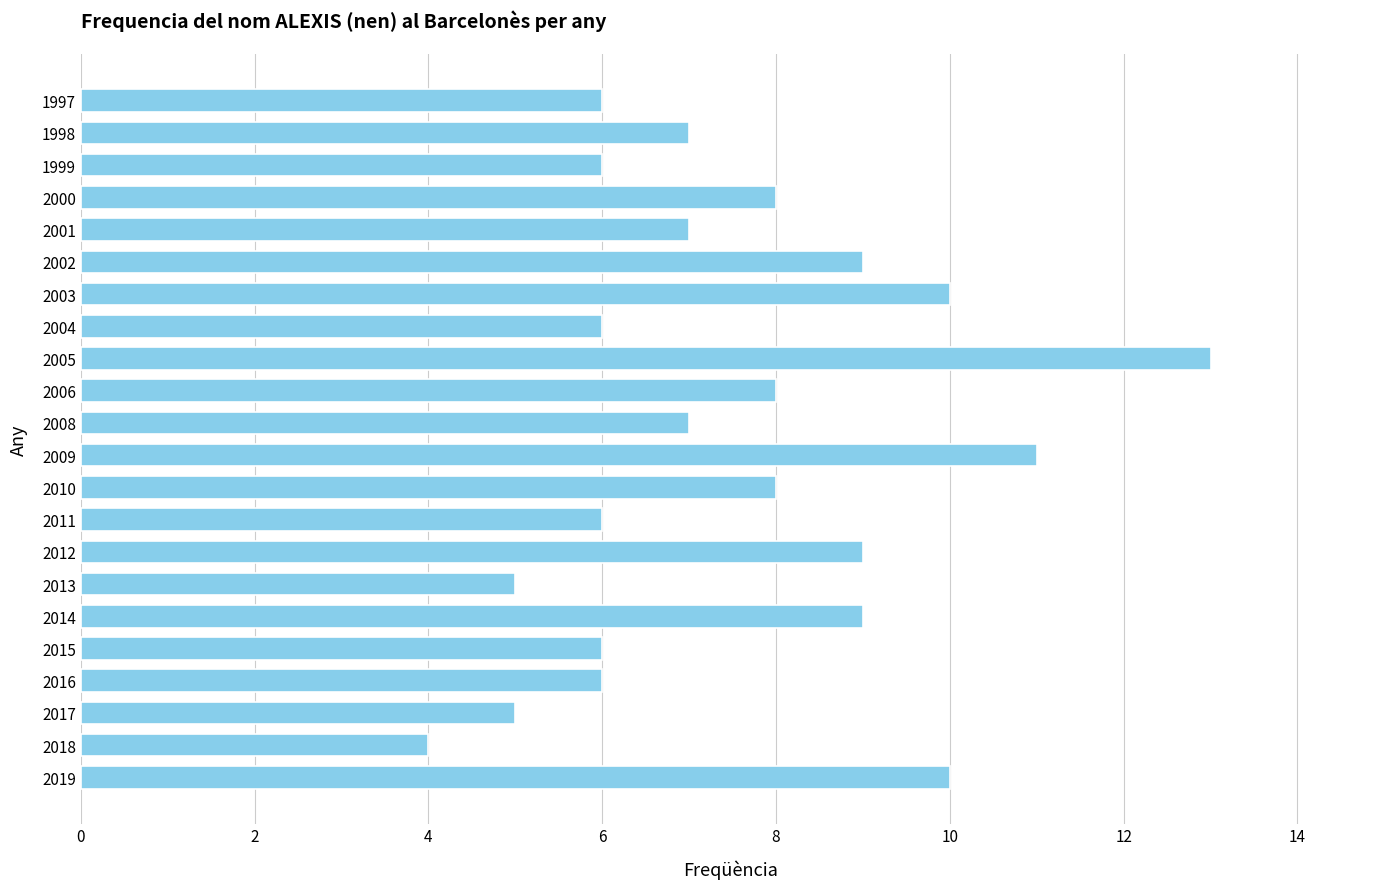

The value at 1997 is 6. True or false?

True